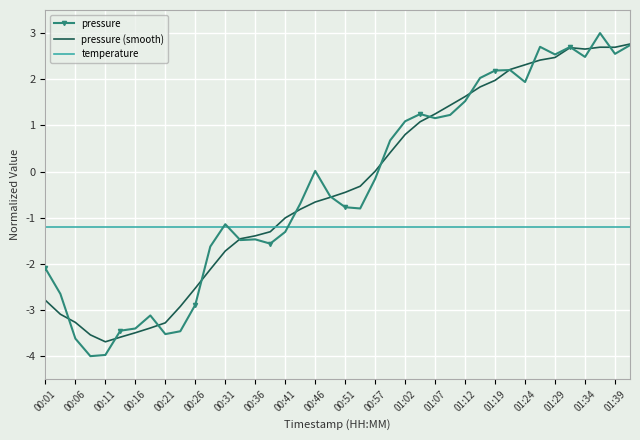

What is the maximum value for pressure?

3.0